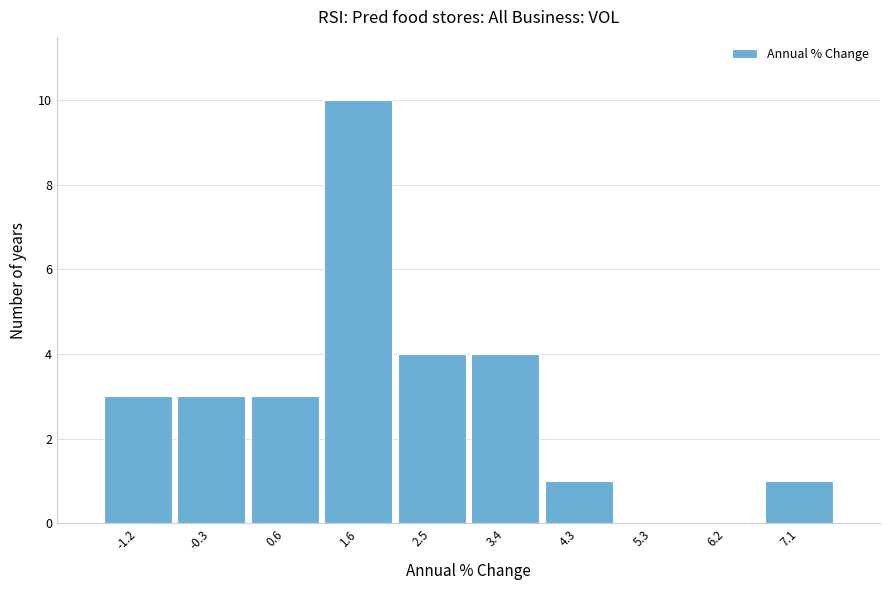

Over which range of the x-axis is the bar tallest?

1.09 to 2.02